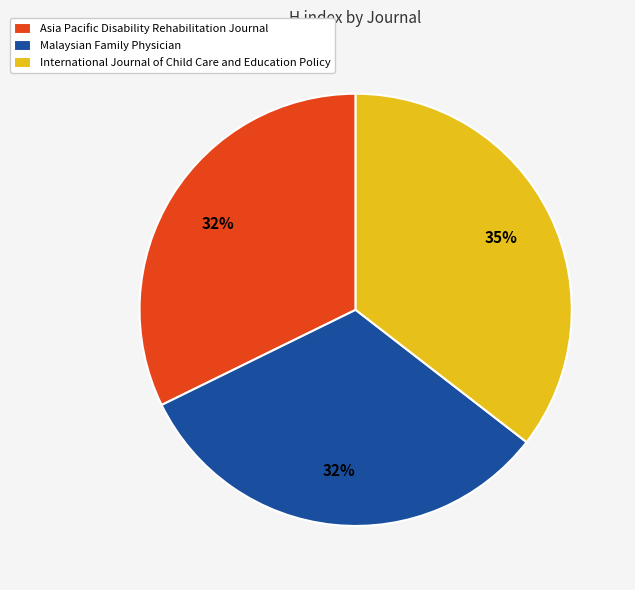

Do Malaysian Family Physician and International Journal of Child Care and Education Policy together represent more than half of the pie?

Yes